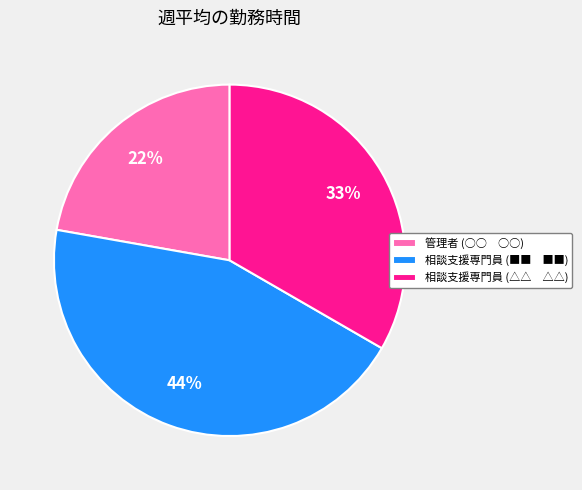

Is it true that 相談支援専門員 (△△ △△) is 39% of the pie?

False